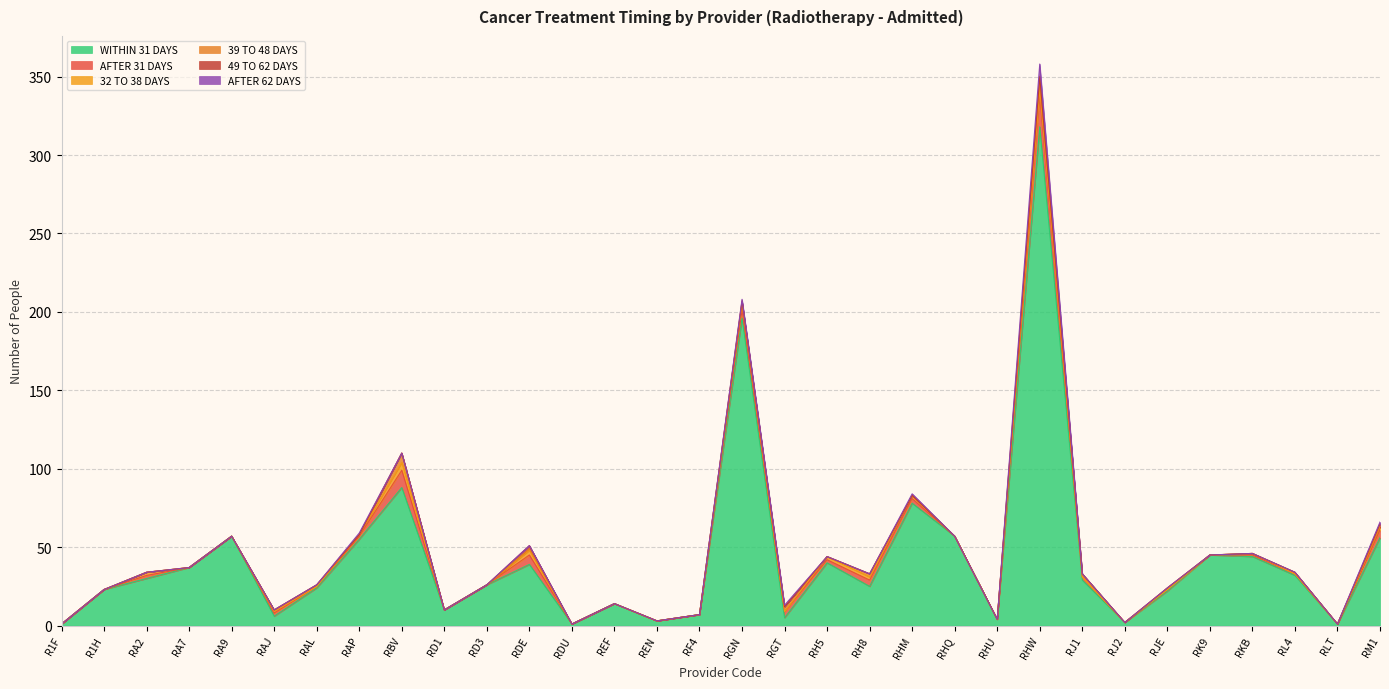

How many values in AFTER 62 DAYS are above zero?

6